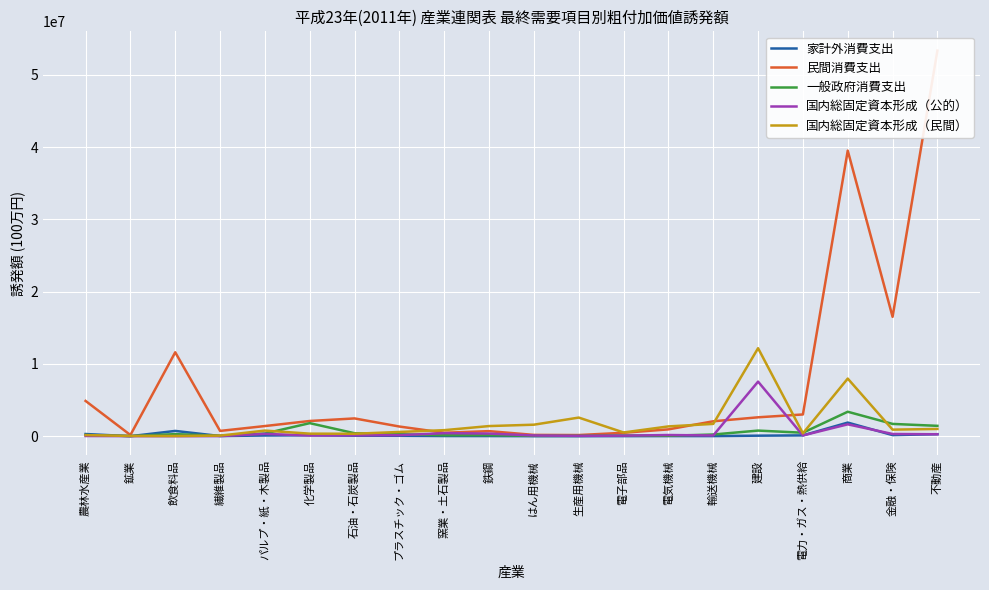

Read the 家計外消費支出 value at 不動産, to the nearest 10.

281060